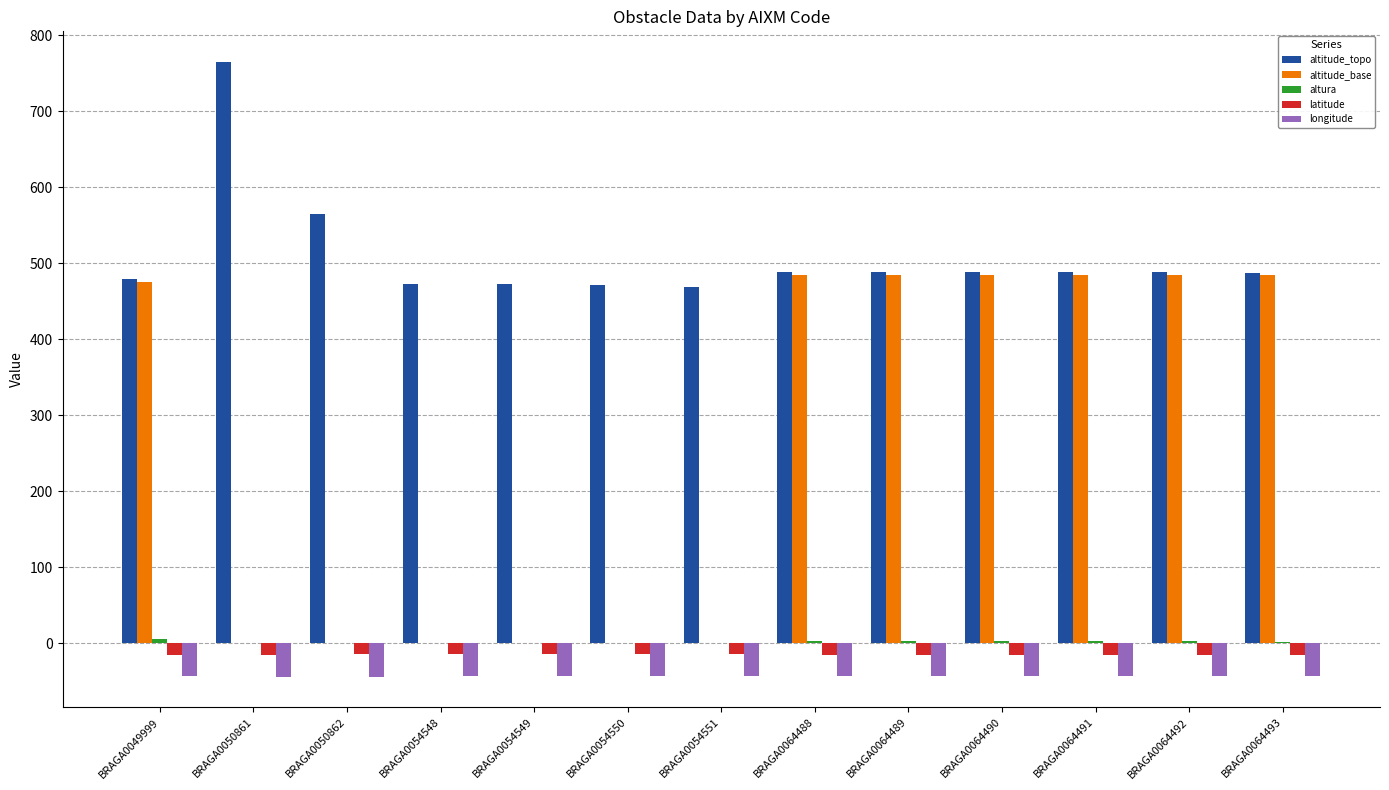

At which label does altitude_topo reach its peak?

BRAGA0050861